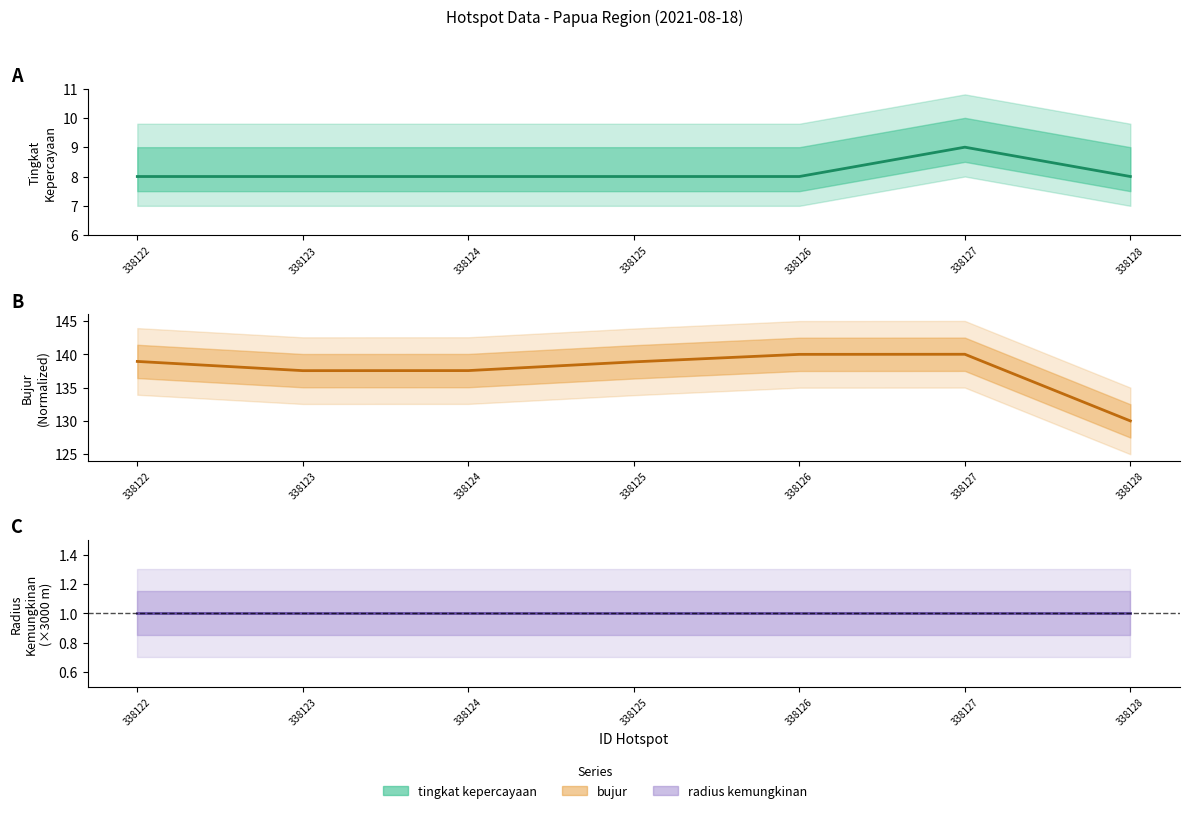

What is the difference between the second highest and minimum values in the bujur series?

10.0